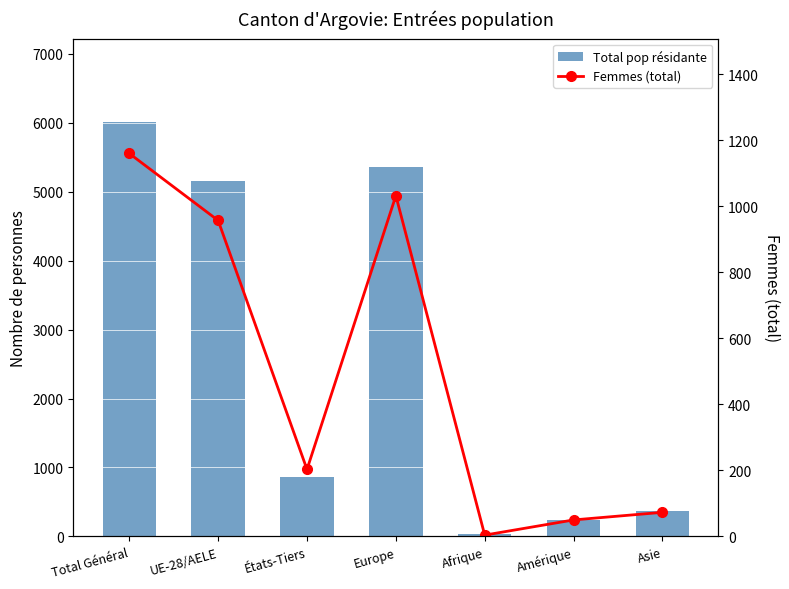

The Total pop résidante series shows 1651 at UE-28/AELE. True or false?

False